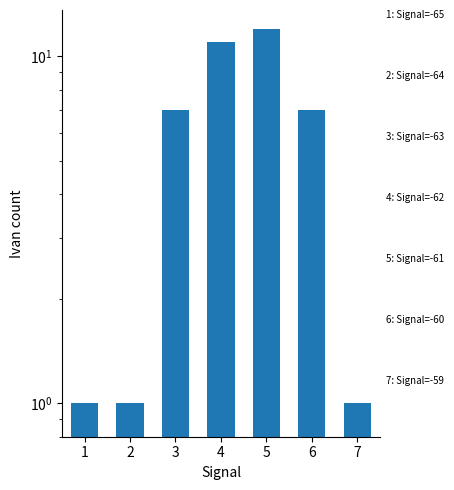

What is the maximum value shown in the chart?

12